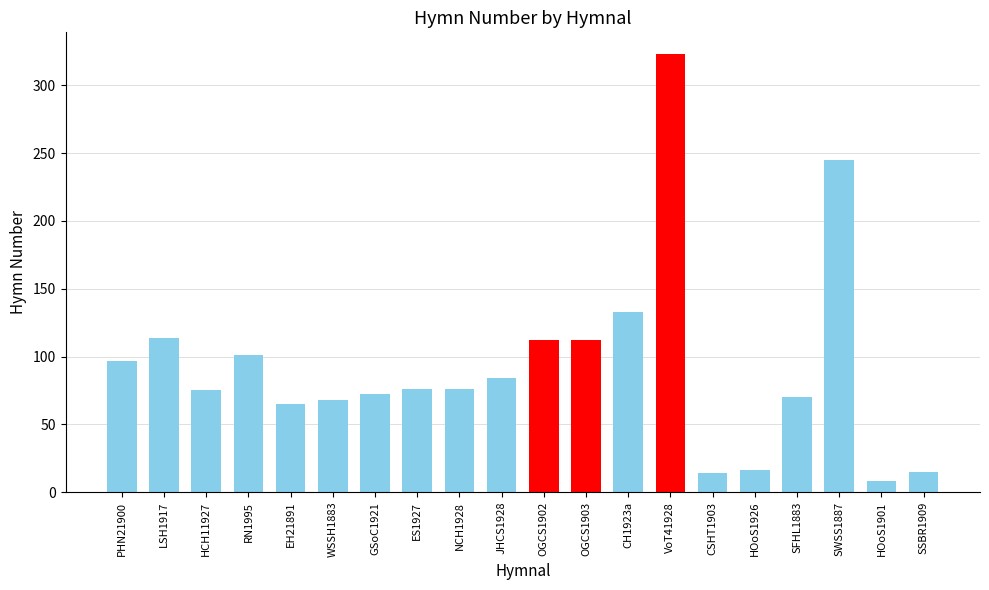

How many series are shown in this chart?

1